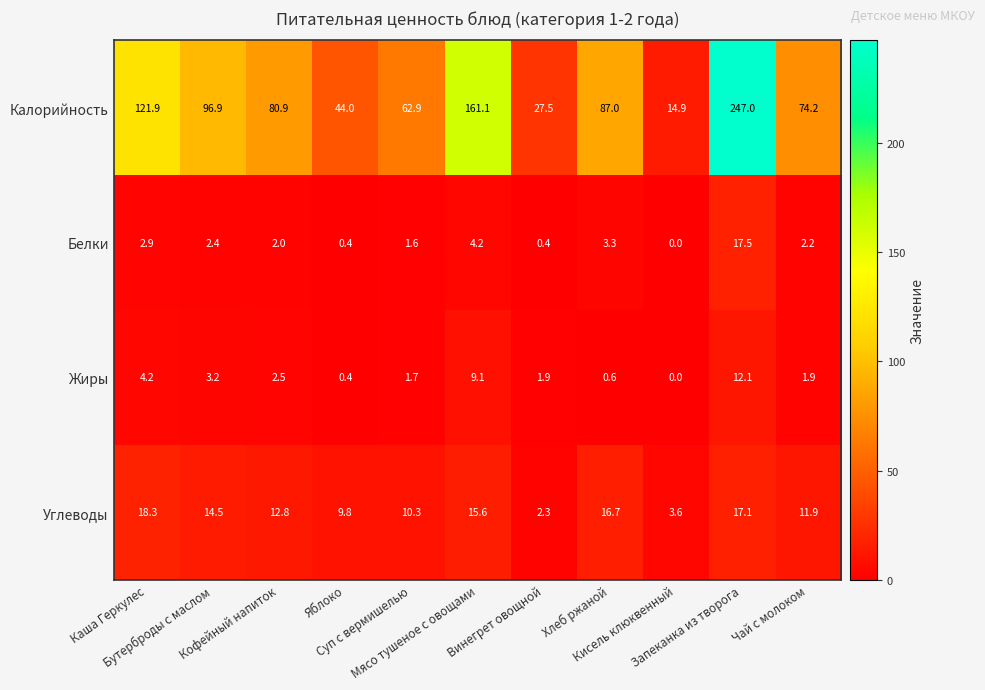

Rank the series by their maximum value, from highest to lowest.

Калорийность, Углеводы, Белки, Жиры